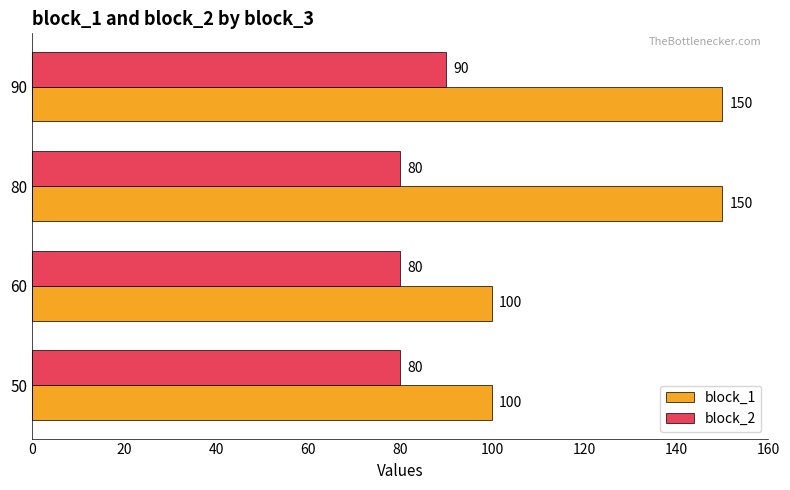

Which series changed the most between 80 and 90?

block_2